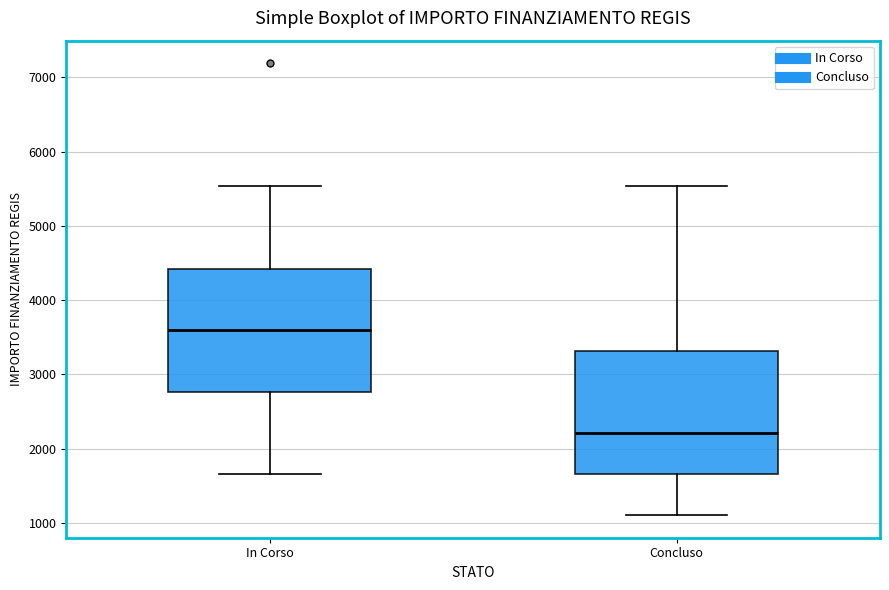

Reading left to right, transcribe this box plot: for each box, give where its median line is, the range the box spans, and where its two whiskers end, as read against the y-axis. The values are not printed on the chart, so give them approximately, as read against the axis.

In Corso: median 3600, box 2800 to 4400, whiskers 1700 to 5500
Concluso: median 2200, box 1700 to 3300, whiskers 1100 to 5500